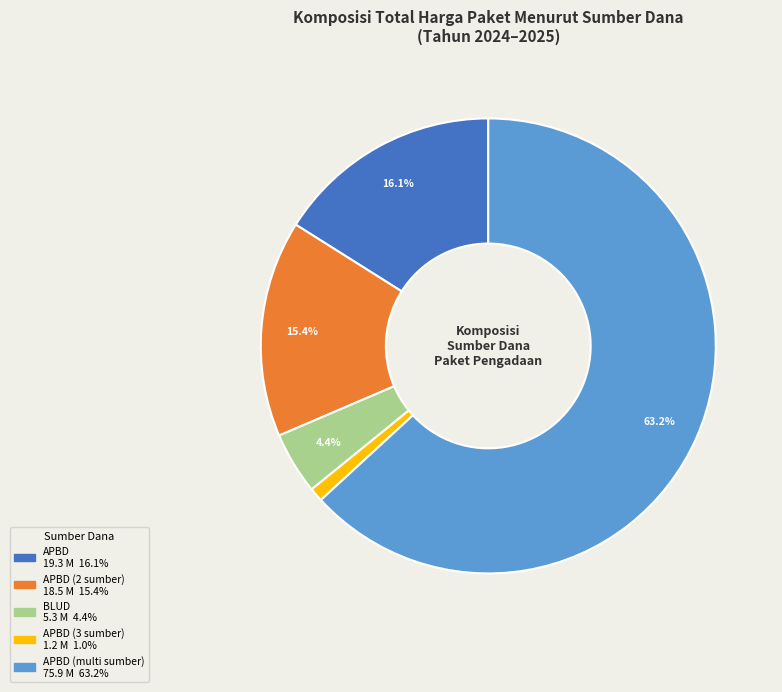

Is there any slice that represents more than half of the pie?

Yes